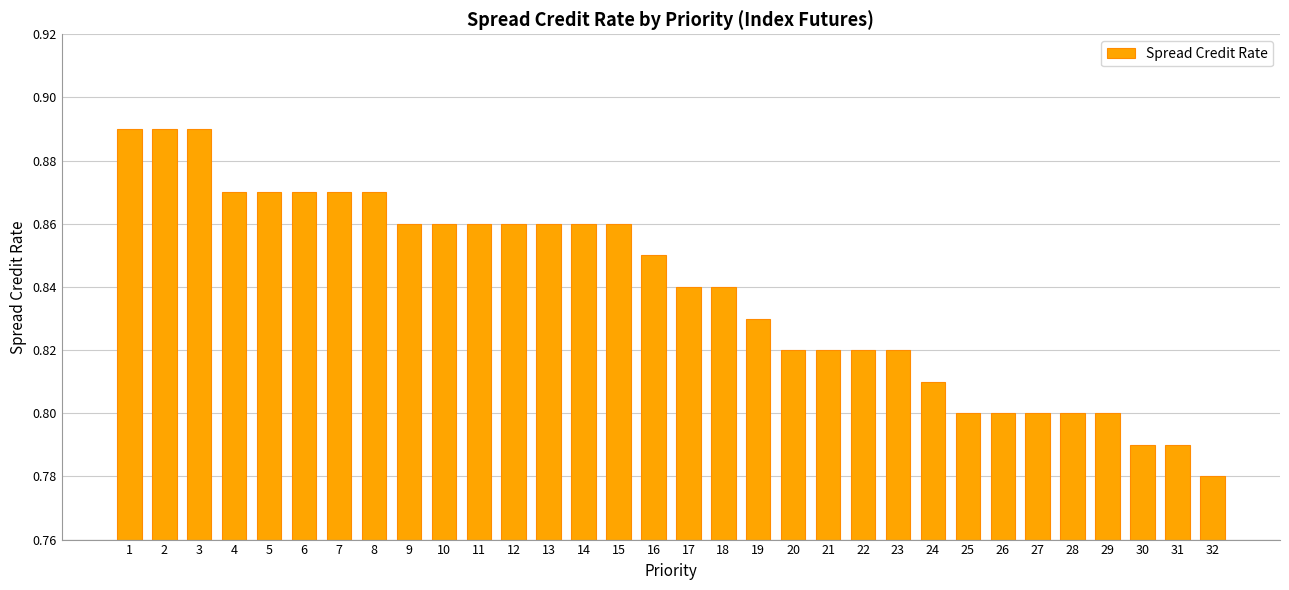

What is the sum of the values at 18 and 6?

1.7